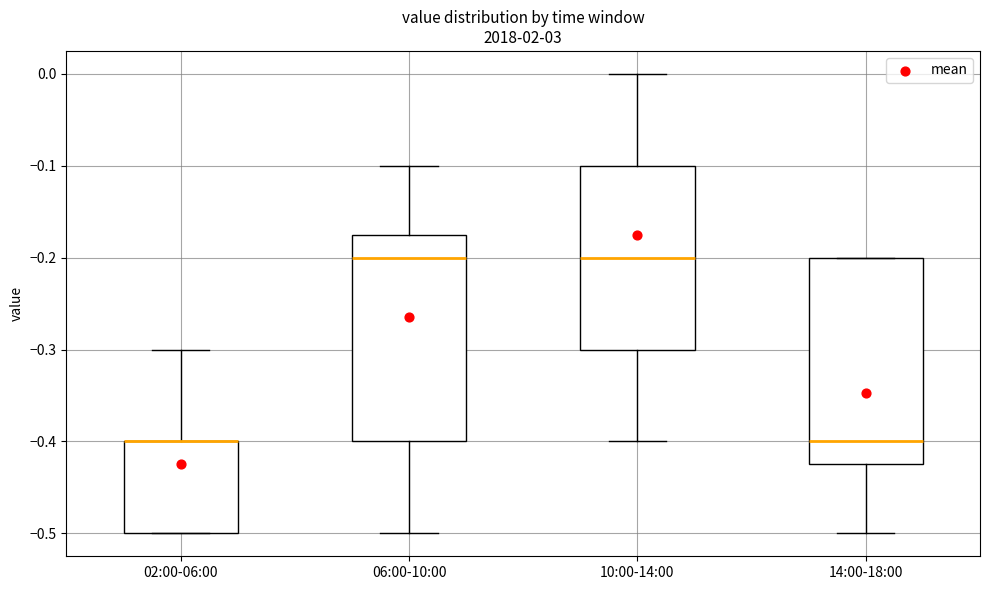

Reading left to right, read every box against the y-axis: the position of its median line, the range the box covers, and the ends of its whiskers. The values are not printed on the chart, so give them approximately, as read against the axis.

02:00-06:00: median -0.40 (drawn on the box's upper edge), box -0.50 to -0.40, whiskers -0.50 to -0.30
06:00-10:00: median -0.20, box -0.40 to -0.17, whiskers -0.50 to -0.10
10:00-14:00: median -0.20, box -0.30 to -0.10, whiskers -0.40 to 0.00
14:00-18:00: median -0.40, box -0.42 to -0.20, whiskers -0.50 to -0.20